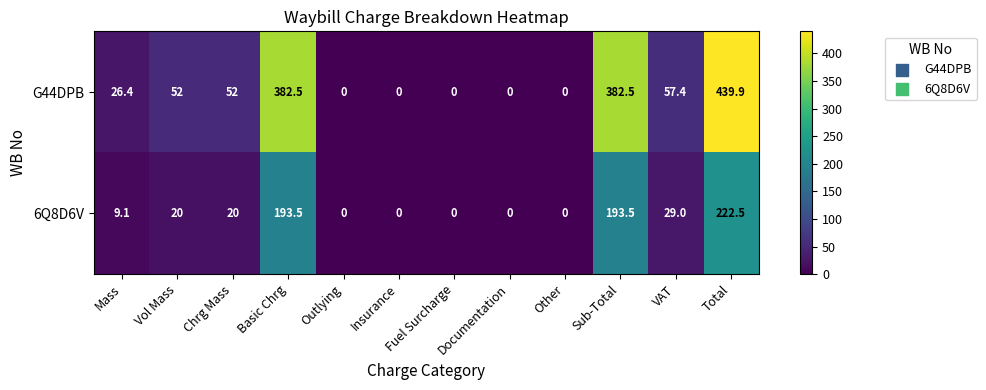

Read the G44DPB value at Total.

439.9